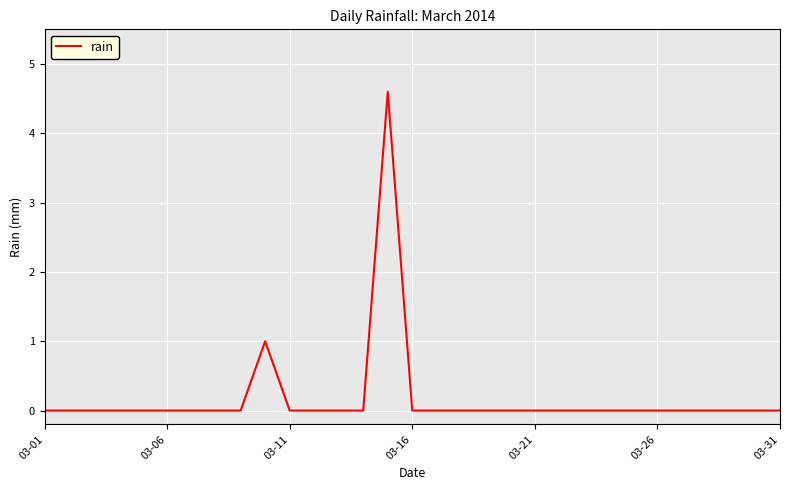

What is the greatest value displayed?

4.6